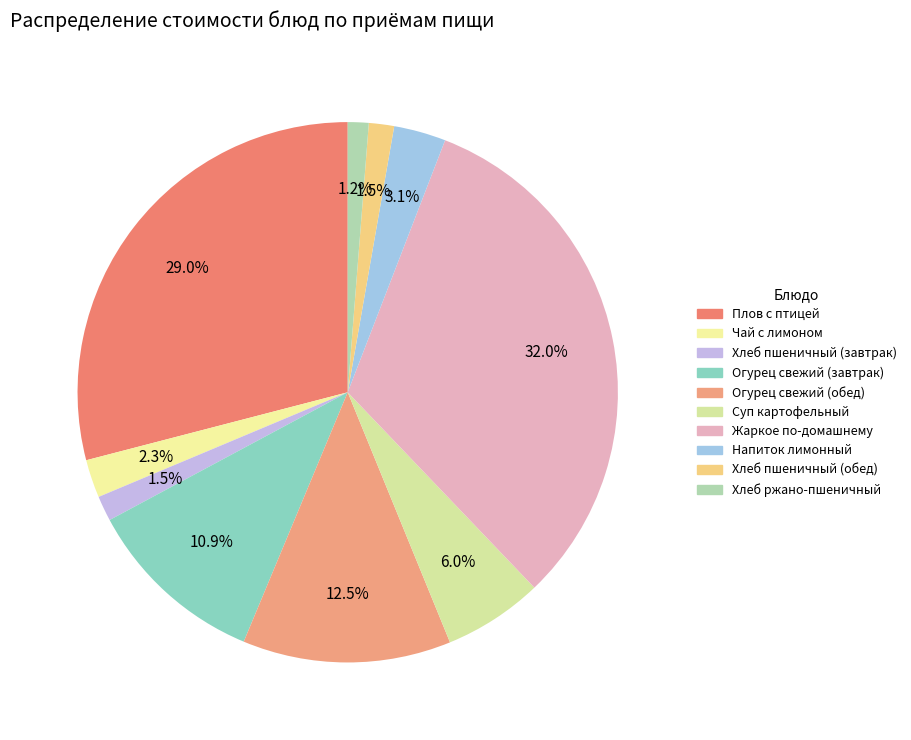

What portion of the pie excludes Хлеб пшеничный (завтрак)?

98.5%